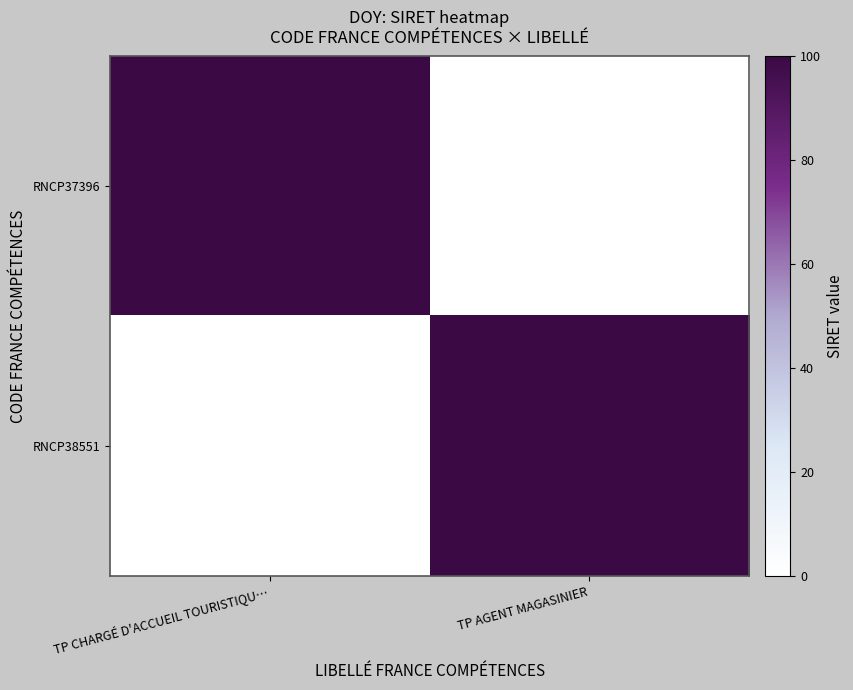

Reading right to left, transcribe all the data shown in this chart.

RNCP37396: TP AGENT MAGASINIER=0	TP CHARGÉ D'ACCUEIL TOURISTIQU…=100
RNCP38551: TP AGENT MAGASINIER=100	TP CHARGÉ D'ACCUEIL TOURISTIQU…=0